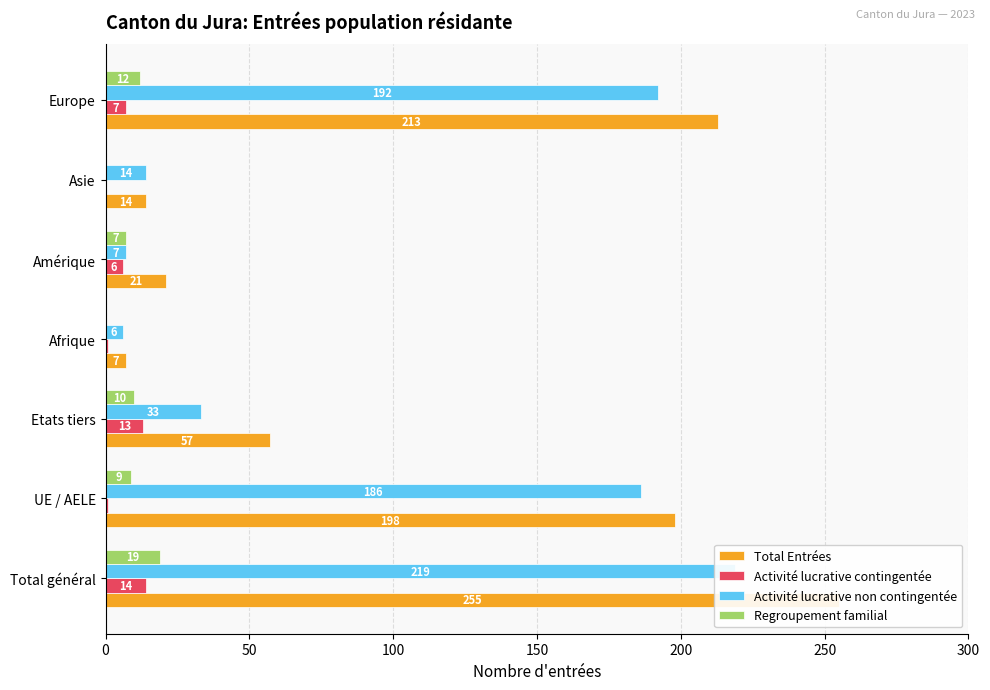

How many bars are there in total?

28